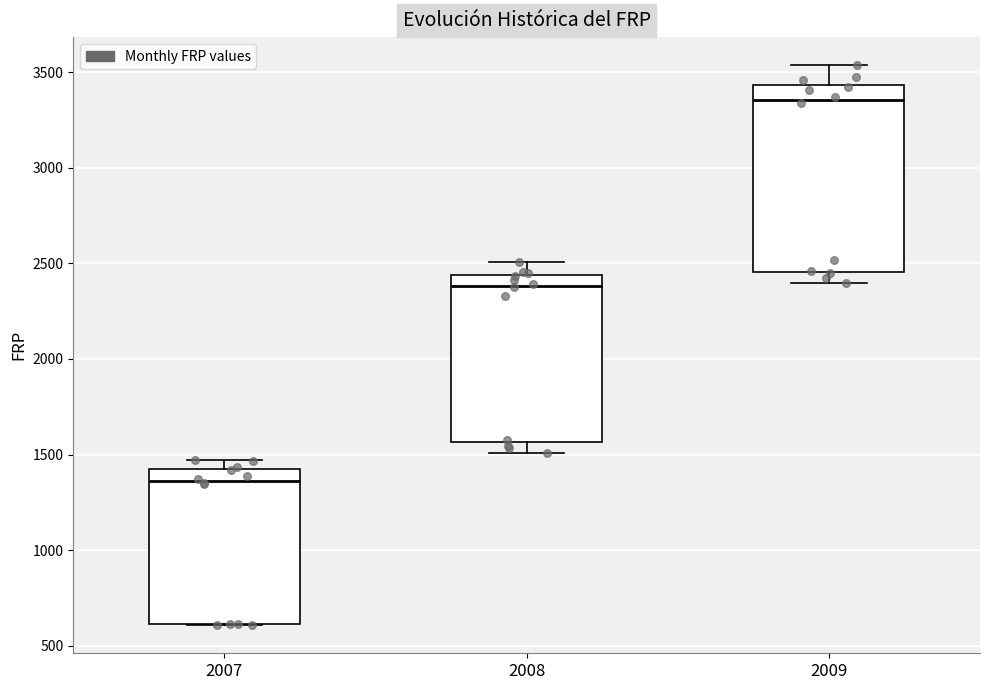

Reading left to right, read every box against the y-axis: the position of its median line, the range the box covers, and the ends of its whiskers. The values are not printed on the chart, so give them approximately, as read against the axis.

2007: median 1350, box 600 to 1400, whiskers 600 to 1450
2008: median 2400, box 1550 to 2450, whiskers 1500 to 2500
2009: median 3350, box 2450 to 3450, whiskers 2400 to 3550